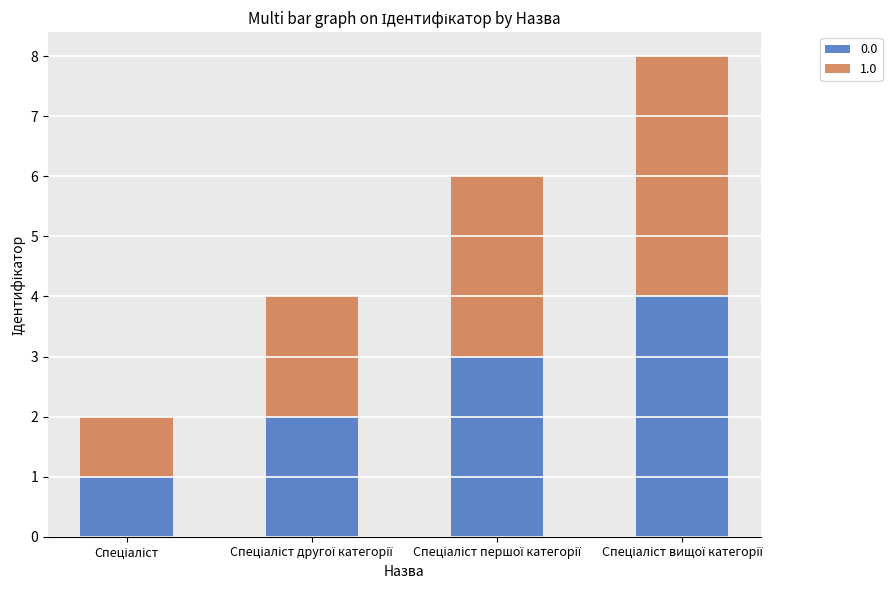

What is the sum of all 0.0 values?

10